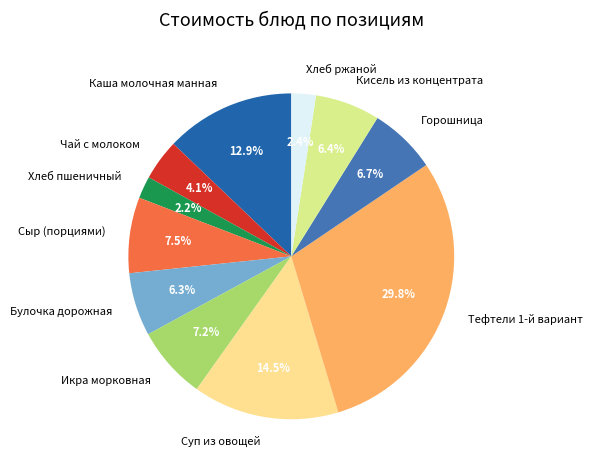

How much of the chart is everything except Булочка дорожная?

93.7%